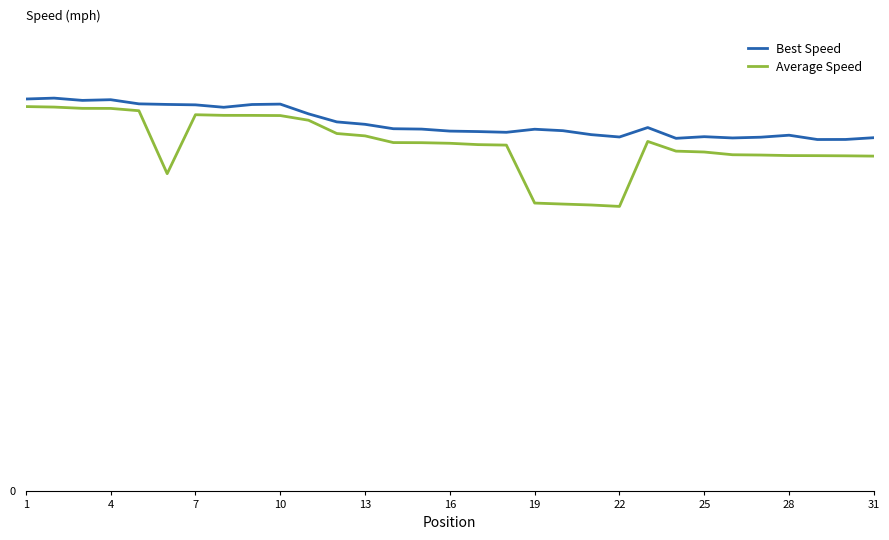

Reading left to right, transcribe all the data shown in this chart.

Best Speed: 76.8	76.9	76.5	76.6	75.8	75.7	75.6	75.2	75.7	75.8	73.9	72.3	71.8	71.0	70.9	70.5	70.4	70.3	70.9	70.6	69.8	69.3	71.2	69.1	69.4	69.2	69.3	69.7	68.8	68.9	69.2
Average Speed: 75.3	75.2	74.9	74.9	74.5	62.2	73.7	73.6	73.6	73.5	72.6	70.0	69.6	68.2	68.2	68.1	67.8	67.8	56.4	56.2	56.0	55.8	68.5	66.6	66.4	65.9	65.8	65.7	65.7	65.7	65.6